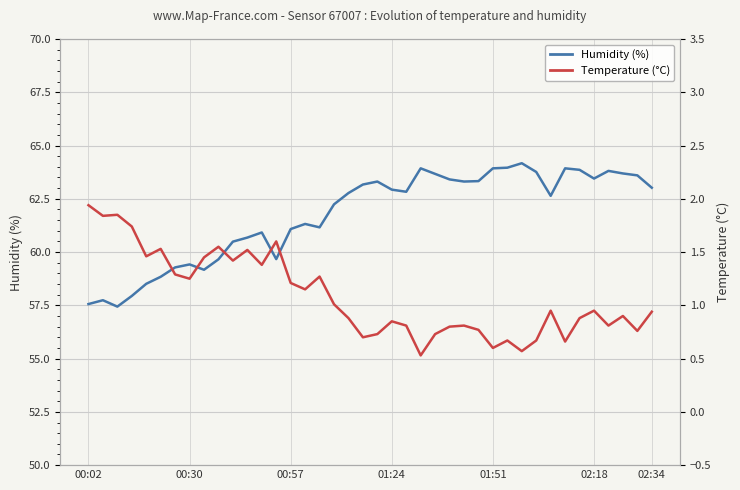

True or false: Humidity (%) and Temperature (°C) cross at least once.

False